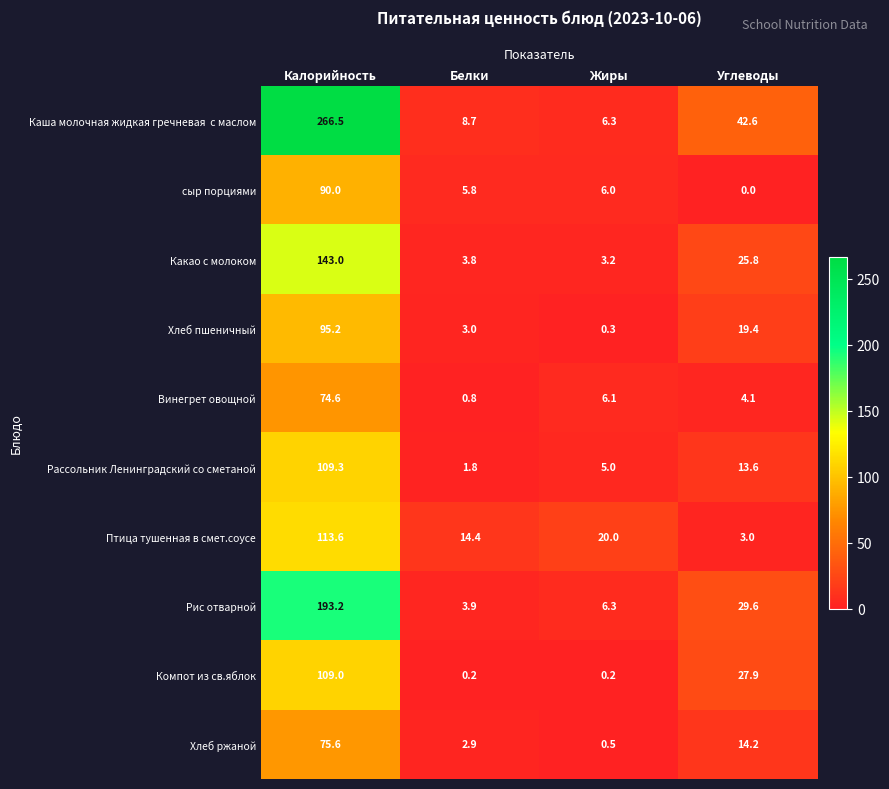

At which label is Птица тушенная в смет.соусе closest to 58?

Жиры